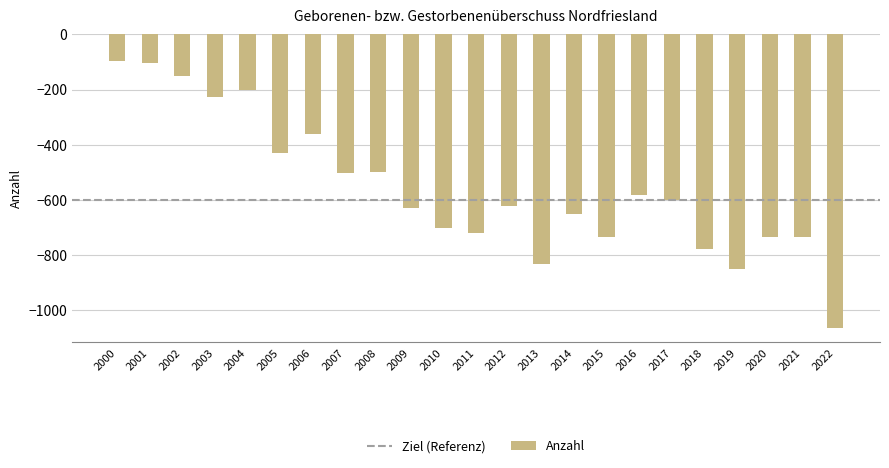

Which has a higher value, 2016 or 2008?

2008